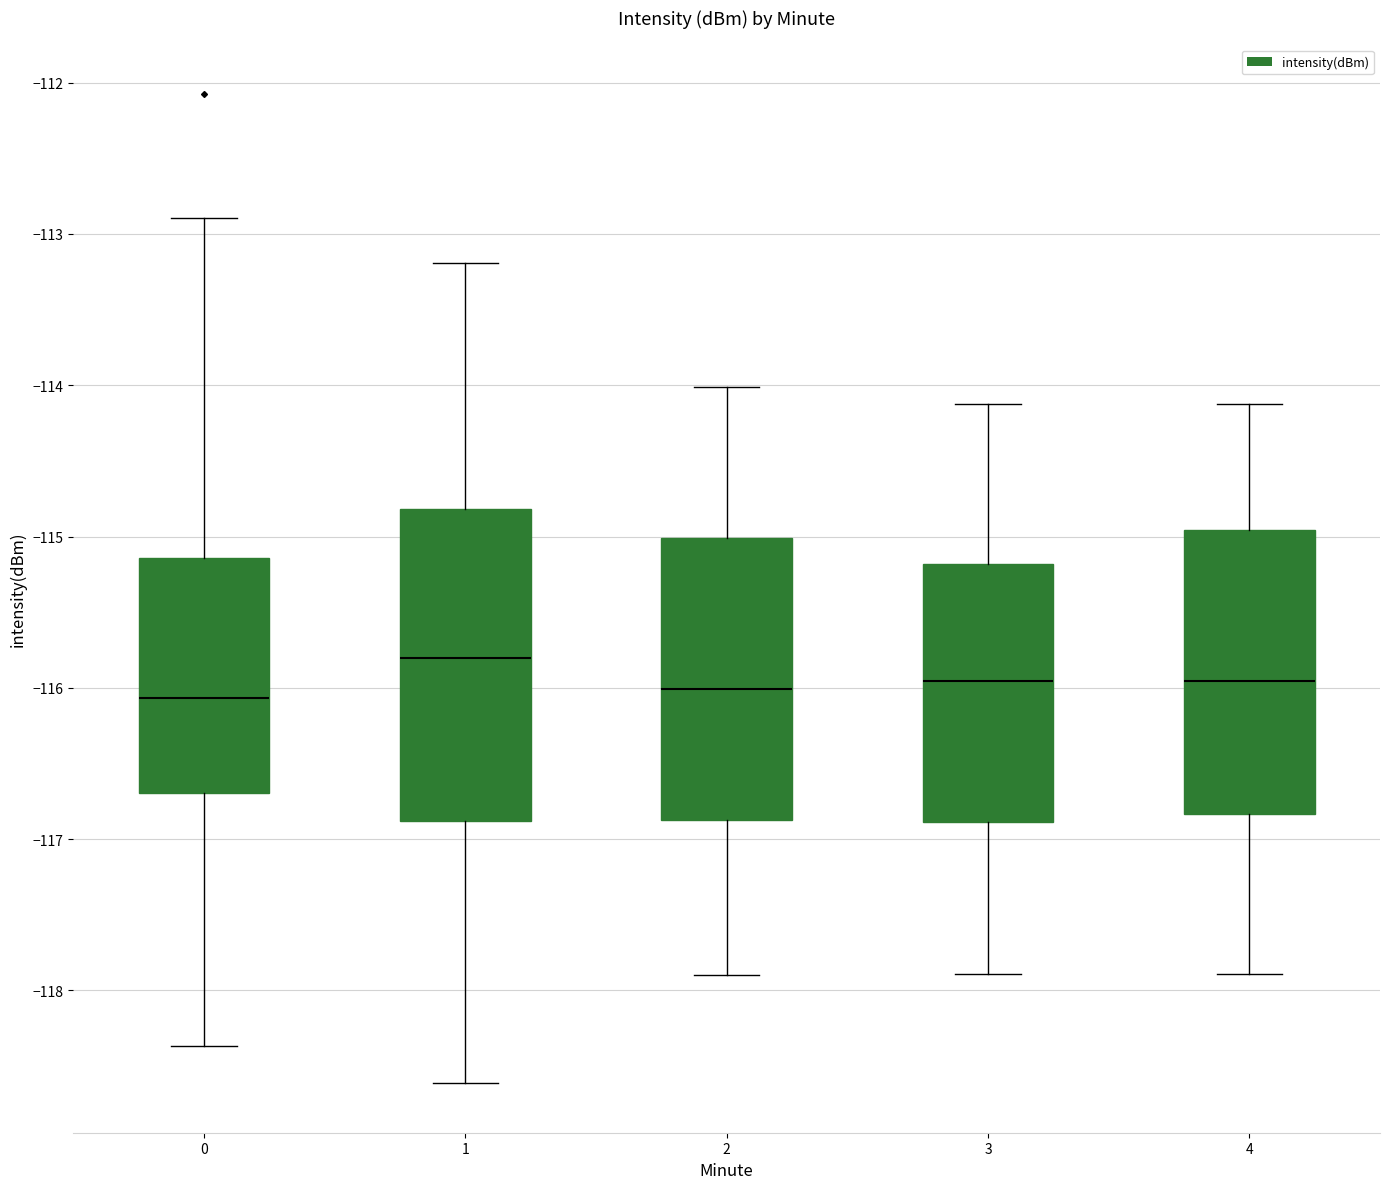

Where does the upper whisker of the box at x = 0 end on the y-axis? The values are not printed on the chart, so give them approximately, as read against the axis.

-112.9